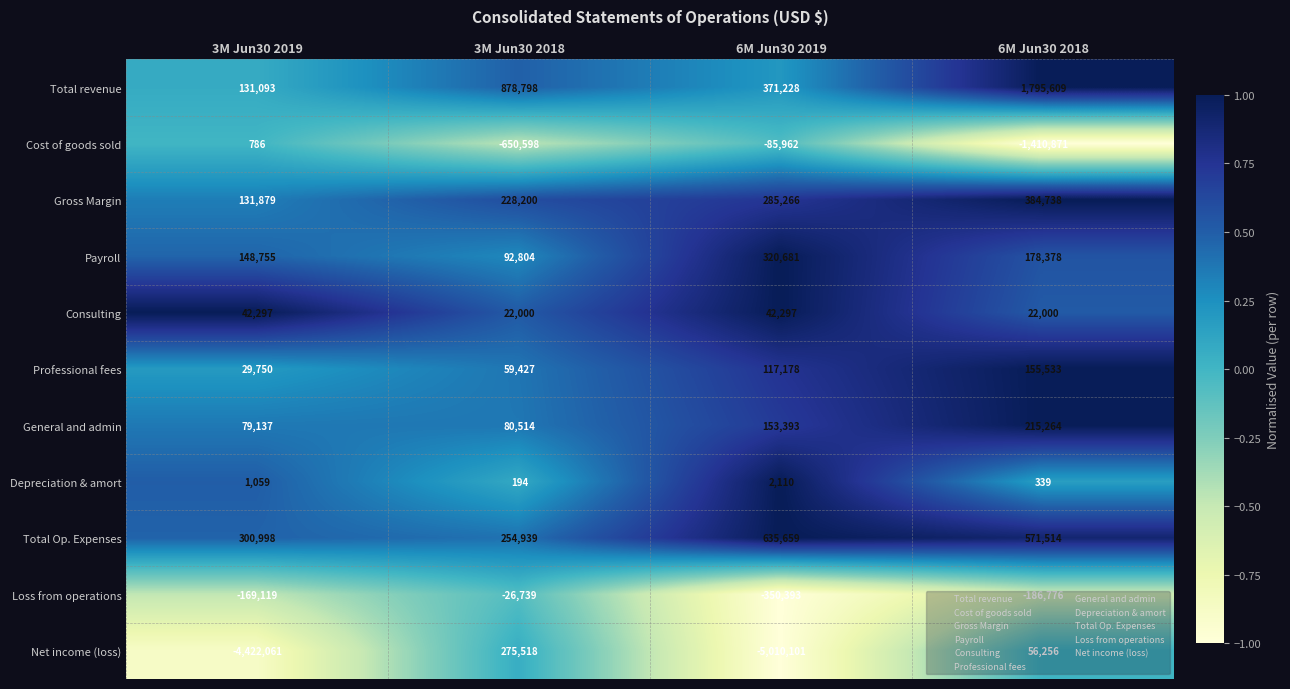

Which category has the lowest value across all series?

6M Jun30 2019